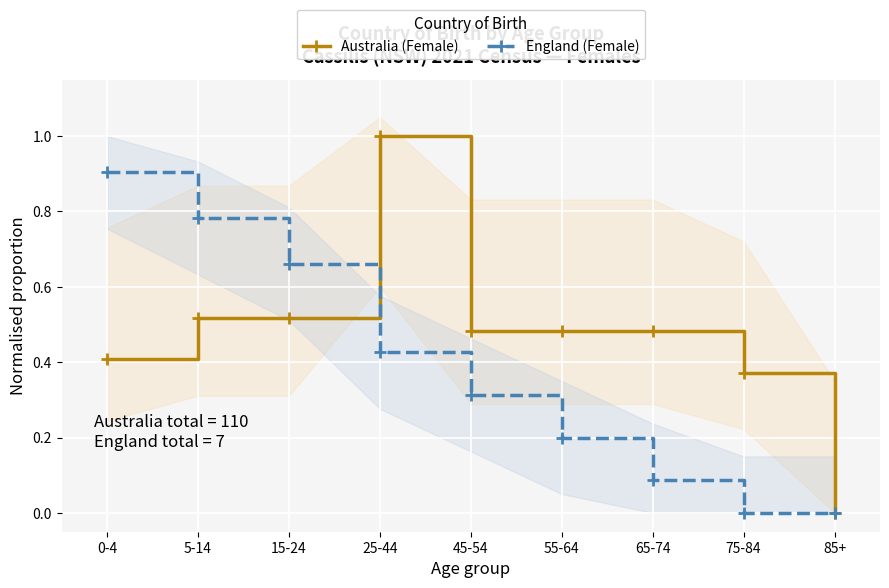

At how many categories does at least one series exceed 0?

9